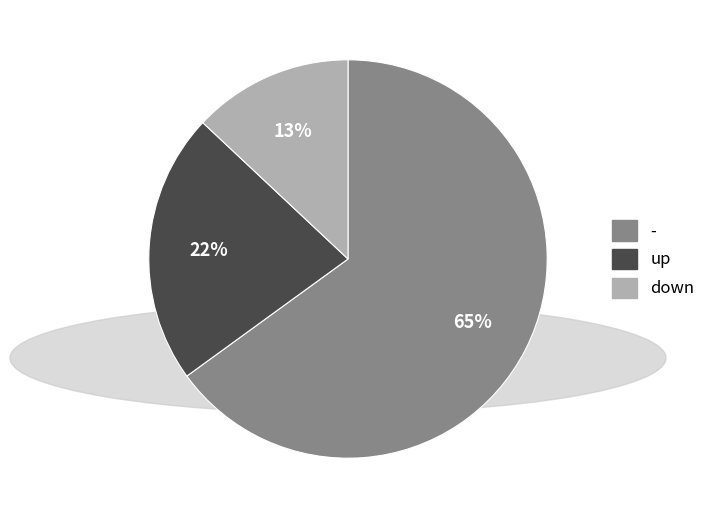

What is the ratio of the value at down to the value at -?

0.2